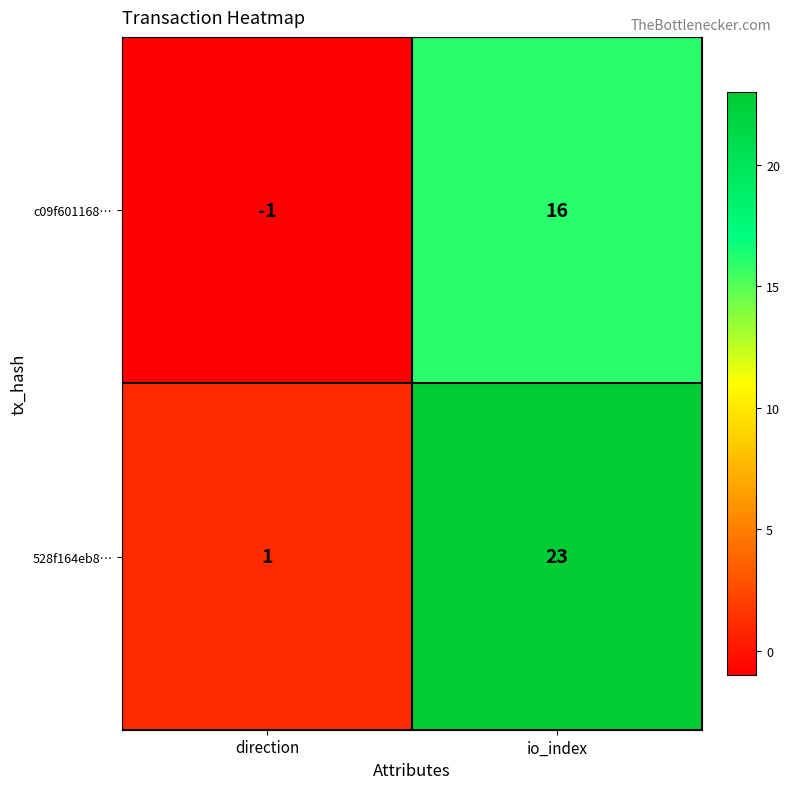

What is the average value of the 528f164eb8… series?

12